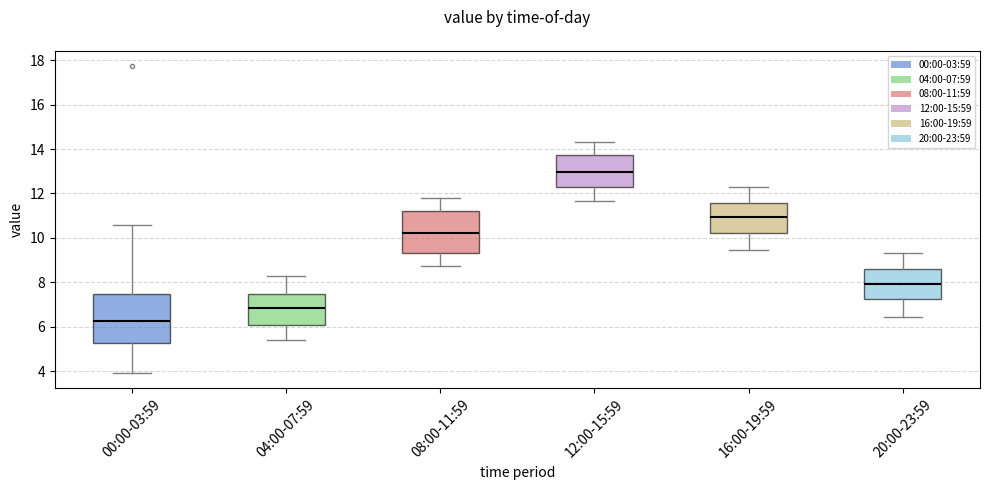

Reading left to right, transcribe this box plot: for each box, give where its median line is, the range the box spans, and where its two whiskers end, as read against the y-axis. The values are not printed on the chart, so give them approximately, as read against the axis.

00:00-03:59: median 6.2, box 5.2 to 7.4, whiskers 4.0 to 10.6
04:00-07:59: median 6.8, box 6.0 to 7.4, whiskers 5.4 to 8.4
08:00-11:59: median 10.2, box 9.4 to 11.2, whiskers 8.8 to 11.8
12:00-15:59: median 13.0, box 12.2 to 13.8, whiskers 11.6 to 14.4
16:00-19:59: median 11.0, box 10.2 to 11.6, whiskers 9.4 to 12.4
20:00-23:59: median 8.0, box 7.2 to 8.6, whiskers 6.4 to 9.4